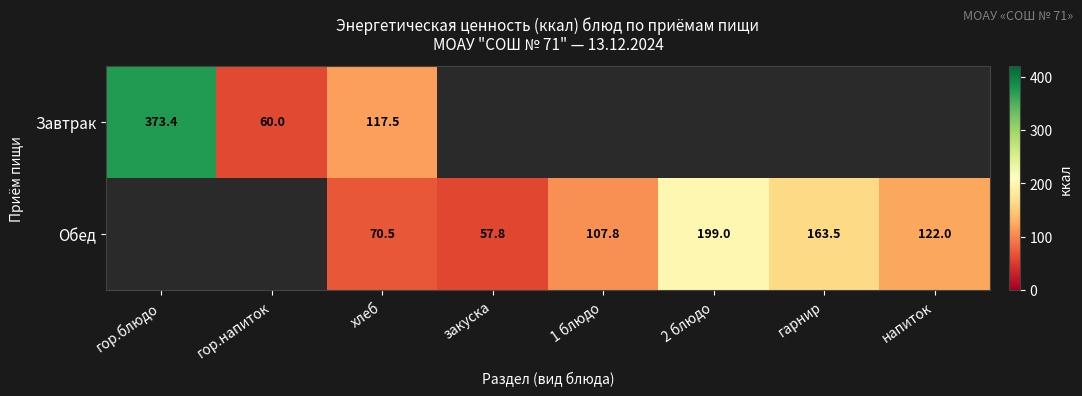

At хлеб, list the series in order from smallest to largest.

Обед, Завтрак